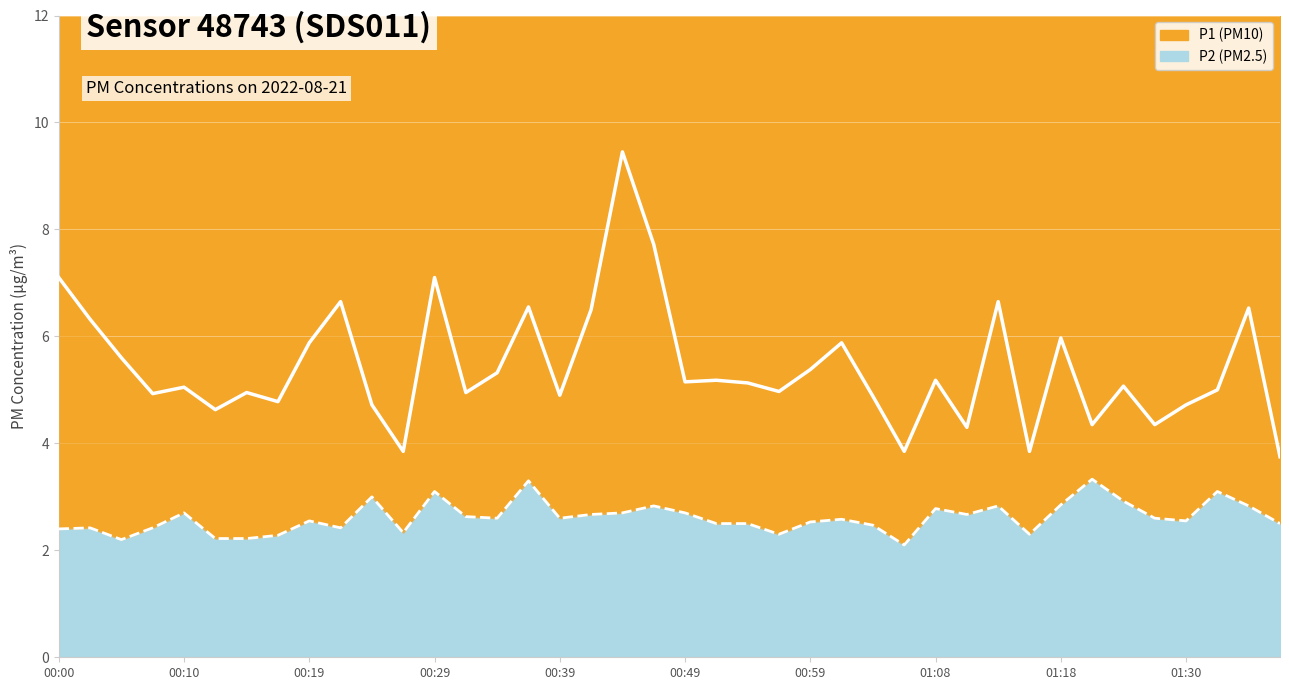

What position from the left is 00:19?

9